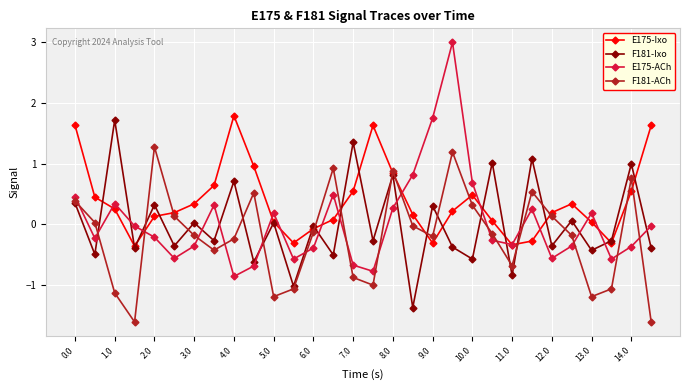

What is the smallest value displayed?

-1.6